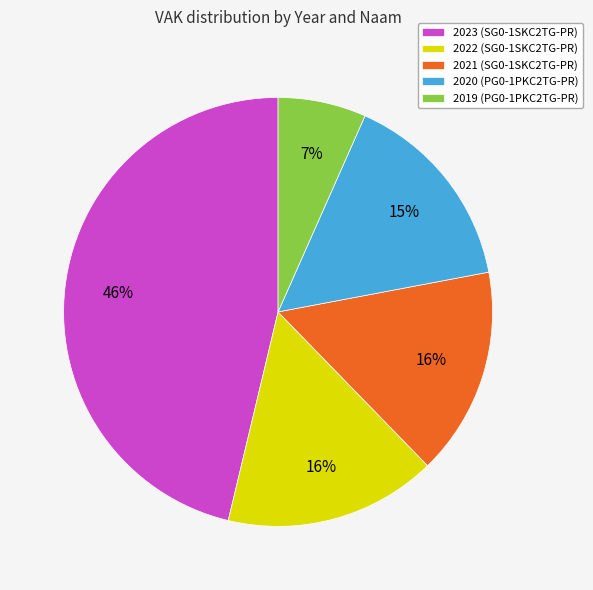

Is there any slice that represents more than half of the pie?

No